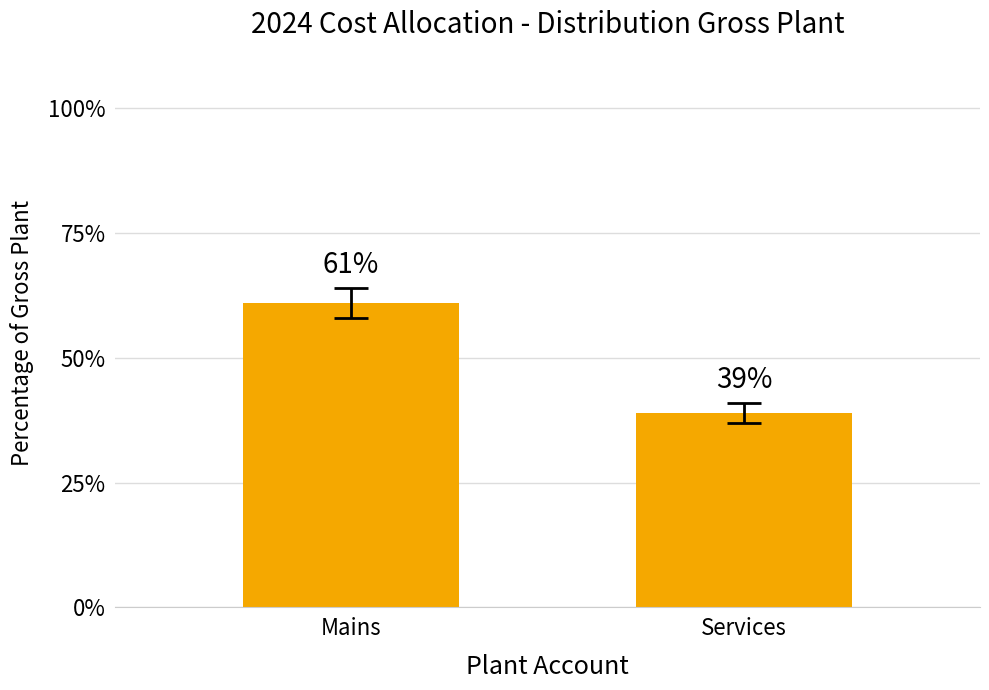

True or false: the data shows 108 at Mains.

False